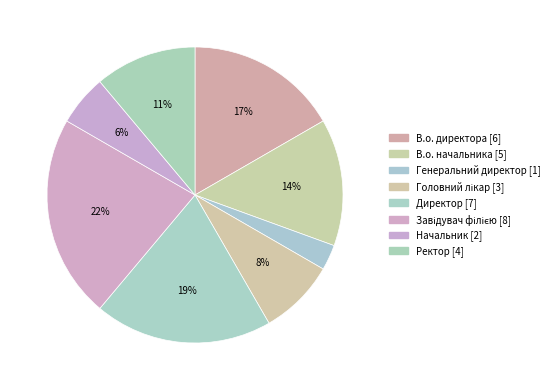

Which category has the smallest portion of the pie?

Генеральний директор